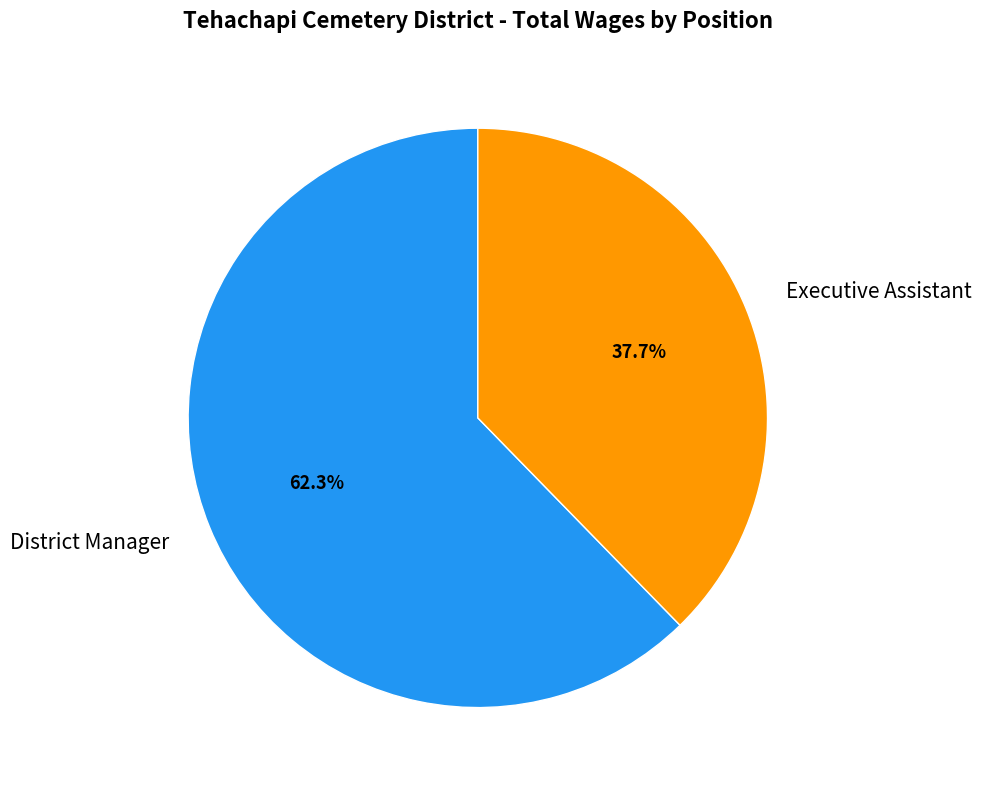

How many slices are in this pie chart?

2